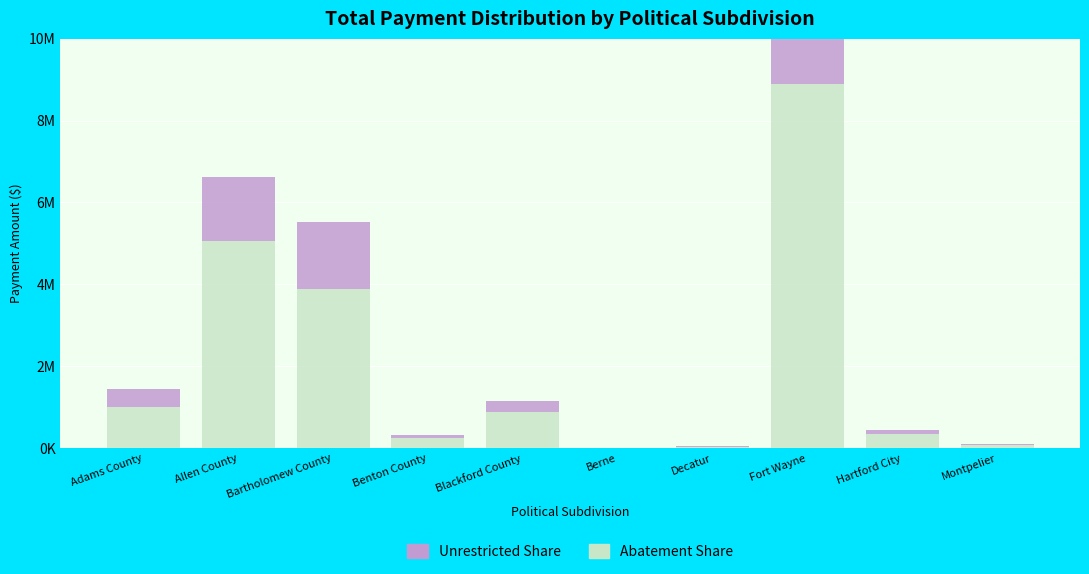

What is the label of the 3rd bar from the right?

Fort Wayne